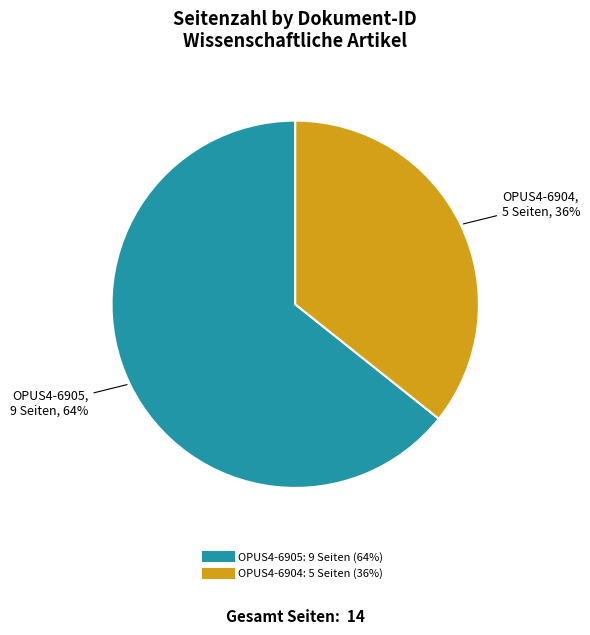

To the nearest percent, what is the combined percentage of OPUS4-6905 and OPUS4-6904?

100%